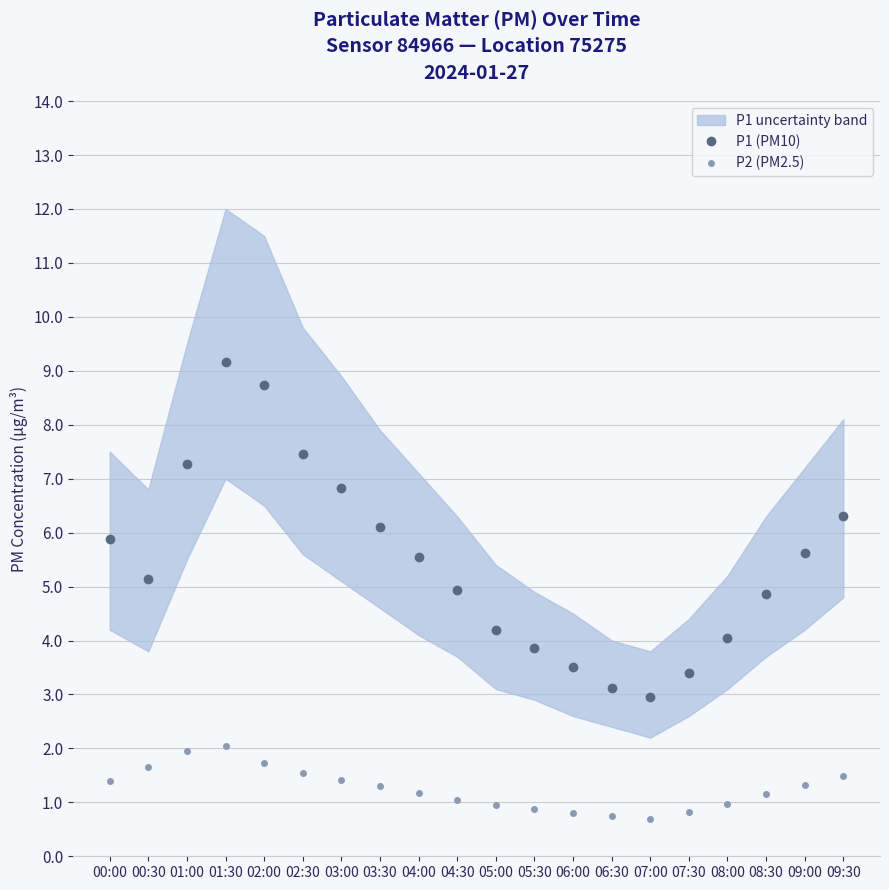

Between 00:30 and 01:00, which series saw the biggest shift?

P1 (PM10)